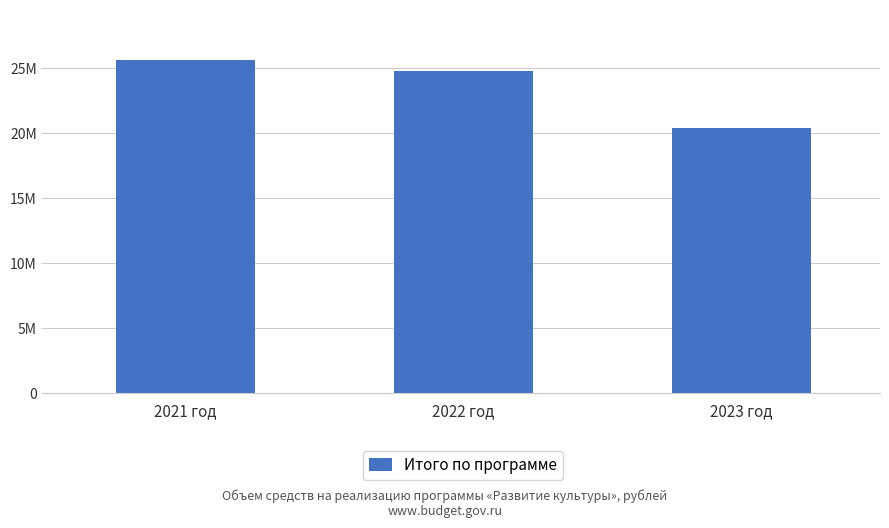

Does the chart contain any negative values?

No